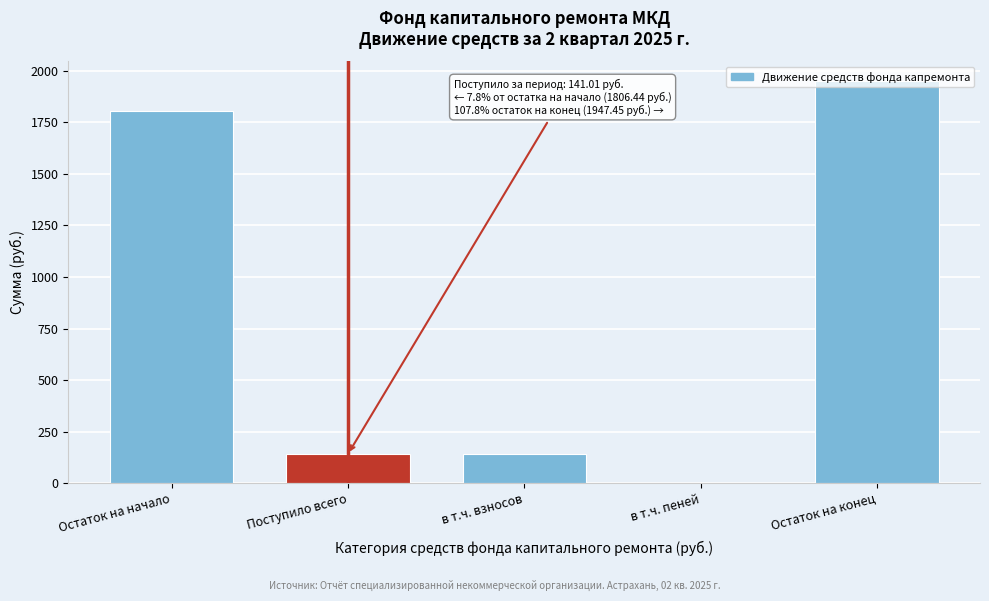

True or false: the data shows 140.0 at в т.ч. взносов.

True